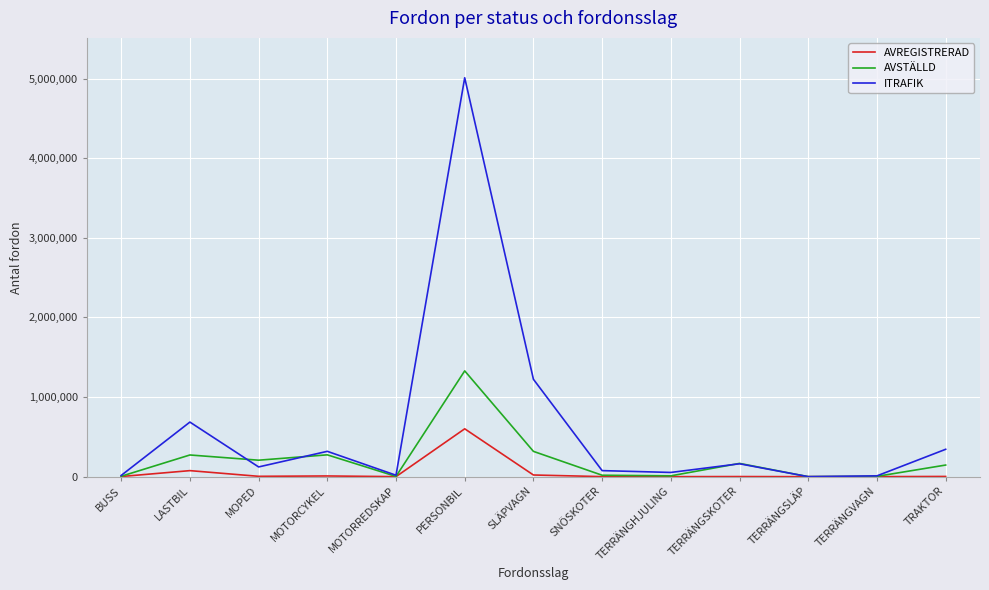

In AVSTÄLLD, how many points are higher than both neighbors (excluding endpoints)?

4